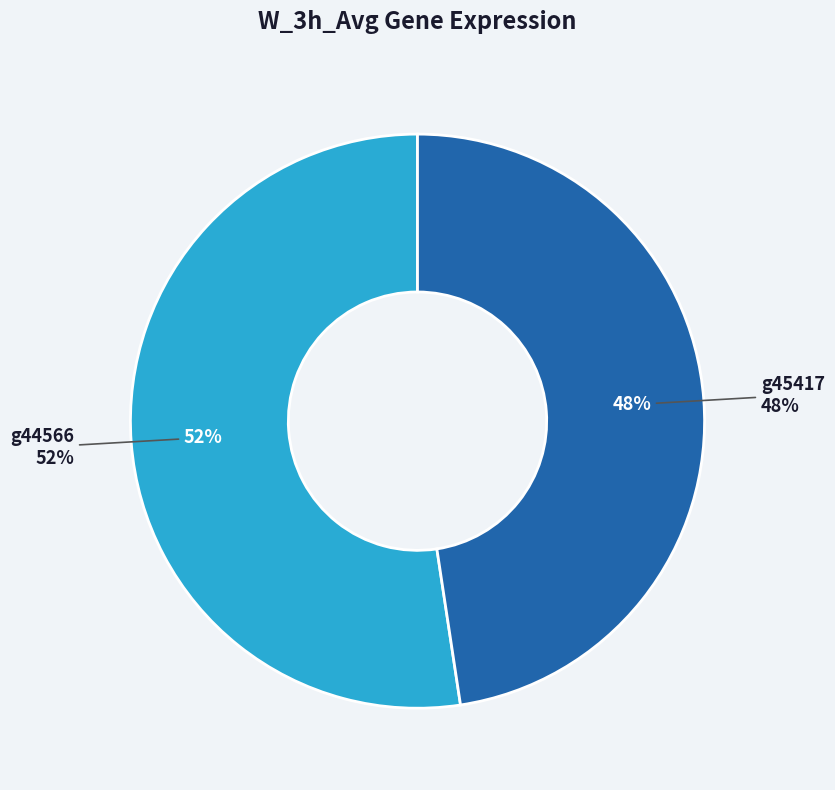

Count the number of slices in the pie.

2